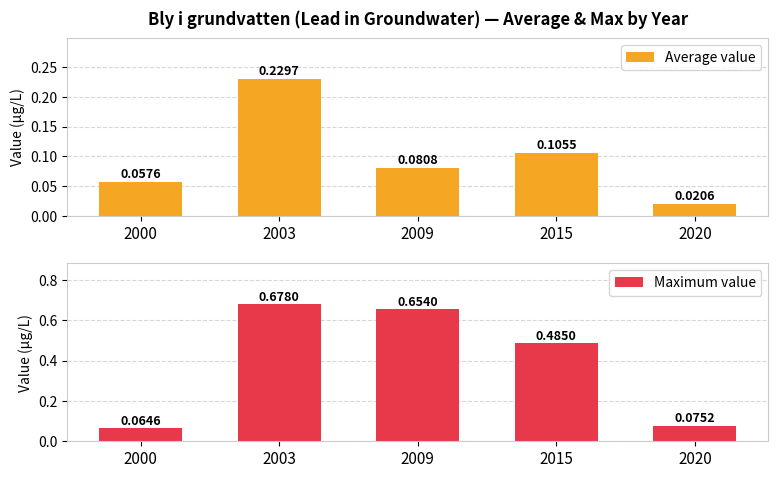

What is the lowest value of the Maximum value series?

0.1